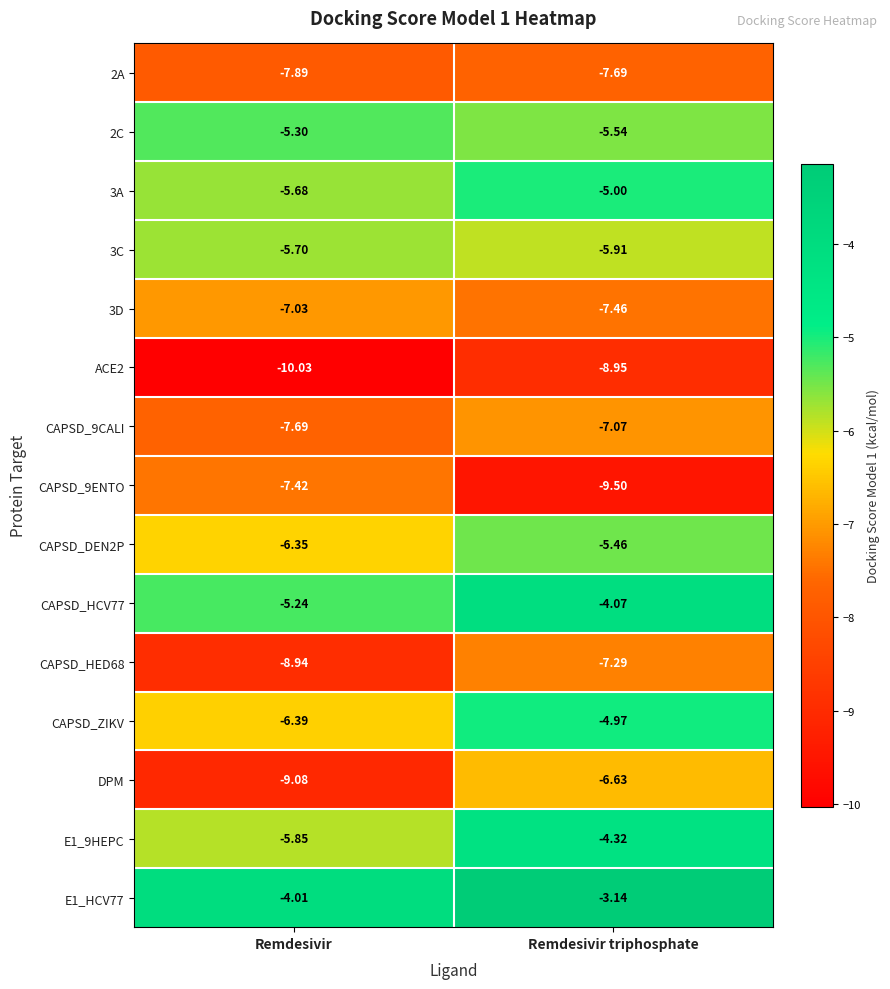

Is the value of E1_HCV77 at Remdesivir greater than the value of CAPSD_9ENTO at Remdesivir triphosphate?

Yes